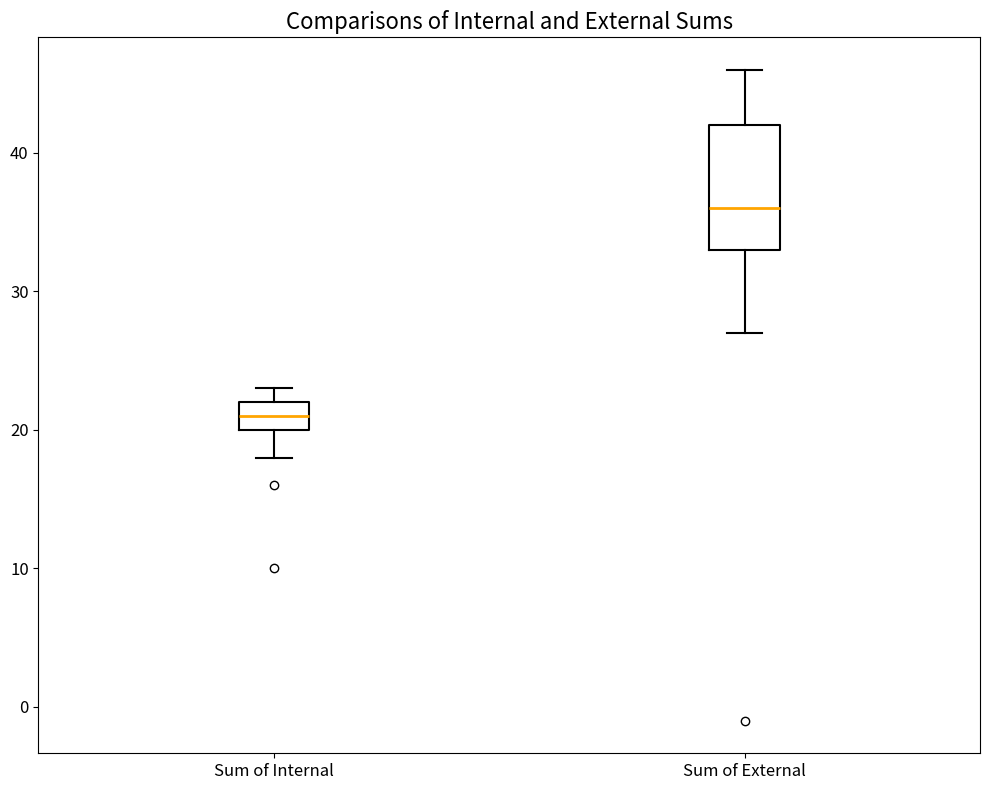

Where does the upper whisker of the box for Sum of External end on the y-axis? The values are not printed on the chart, so give them approximately, as read against the axis.

46